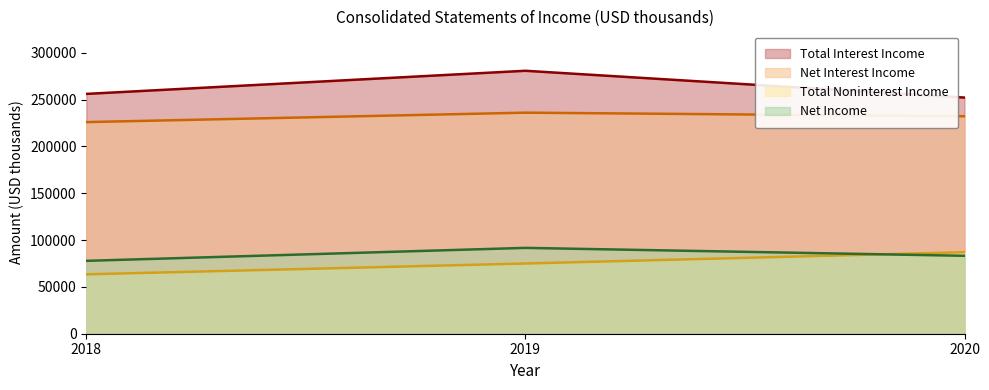

Read the Total Noninterest Income value at 2019, to the nearest 50.

75000